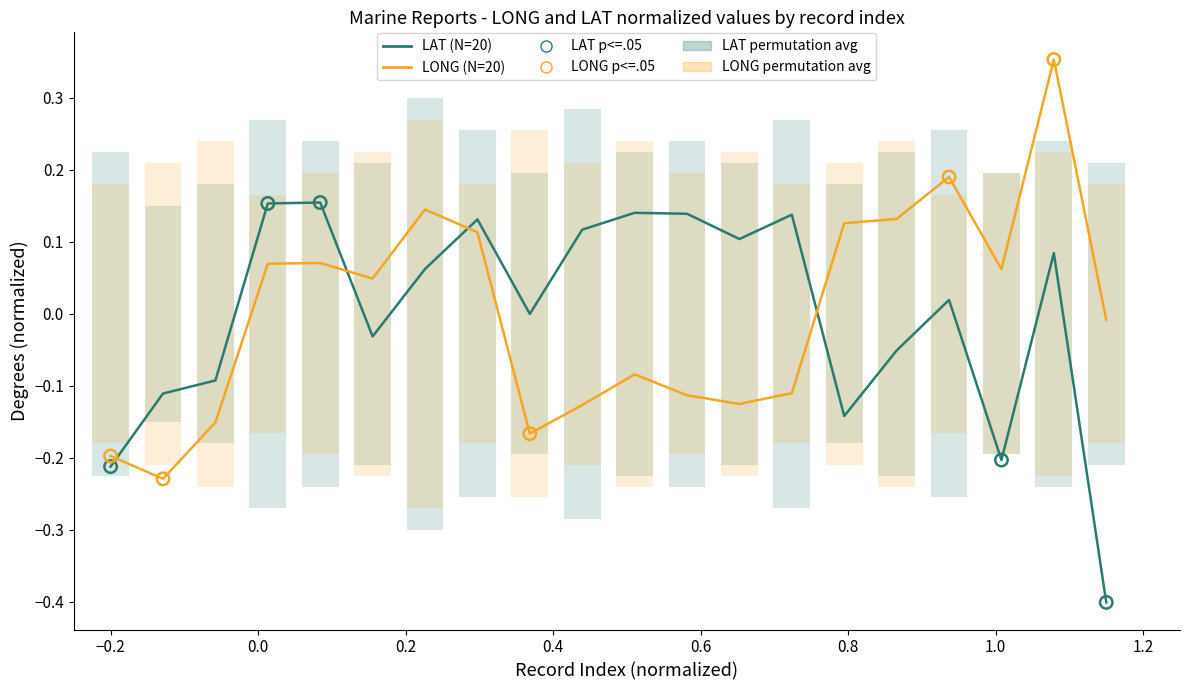

What is the total value across all series at 18?

-0.1